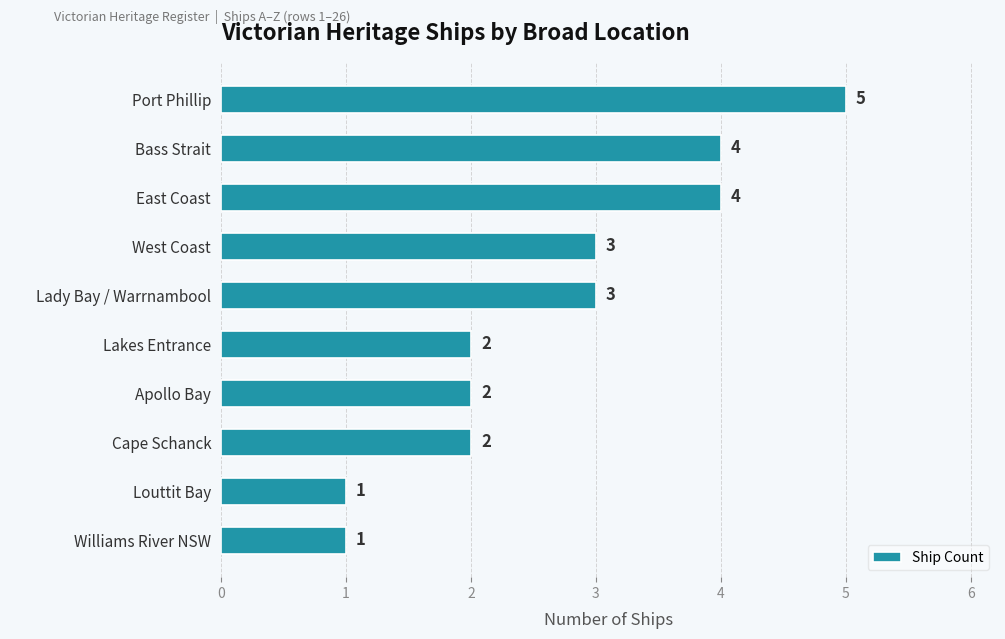

Reading top to bottom, extract all data points from this chart.

5	4	4	3	3	2	2	2	1	1